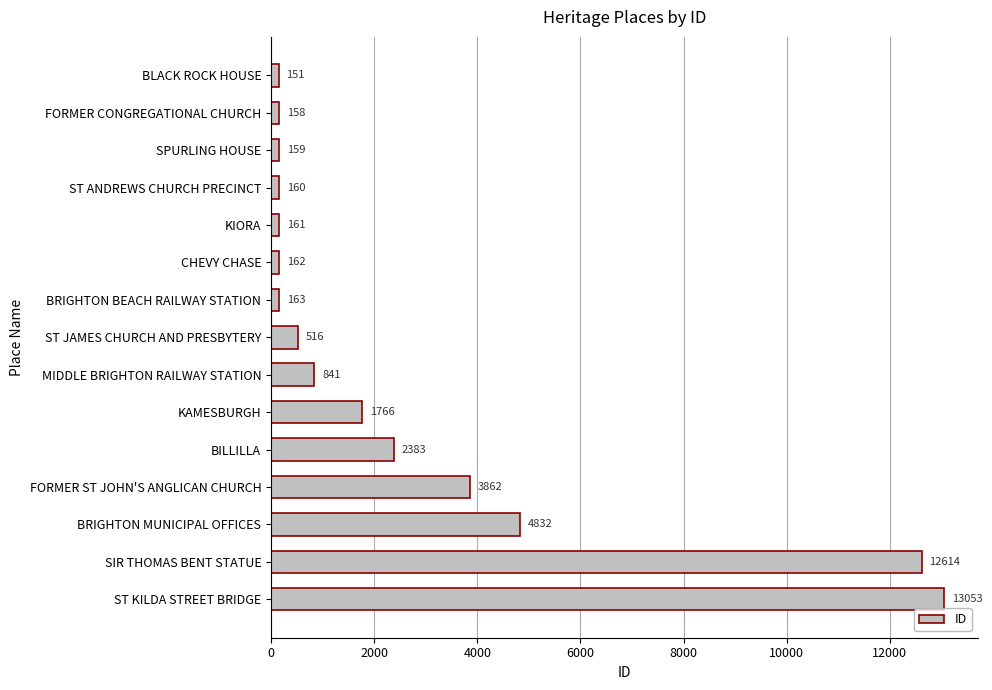

What is the sum of all values?

40981